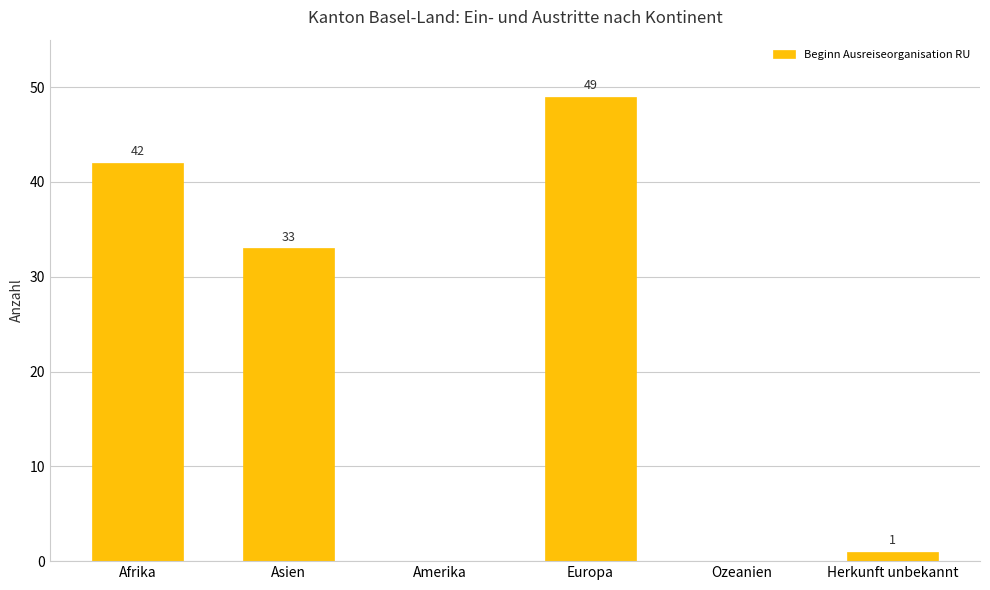

Approximately how many times larger is the value at Afrika compared to Asien?

1.3